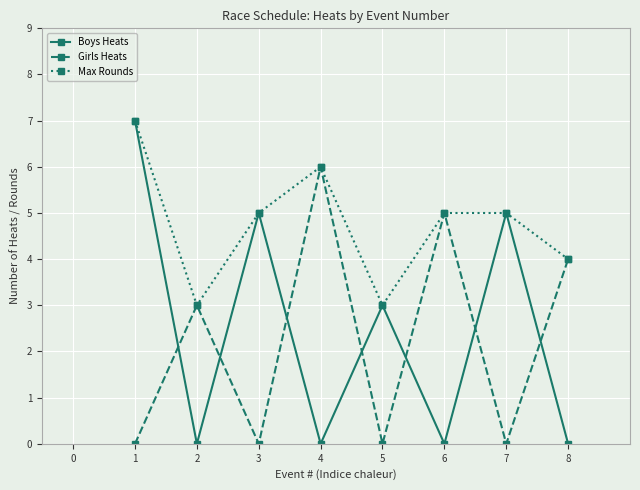

Which series has the largest total across all categories?

Max Rounds